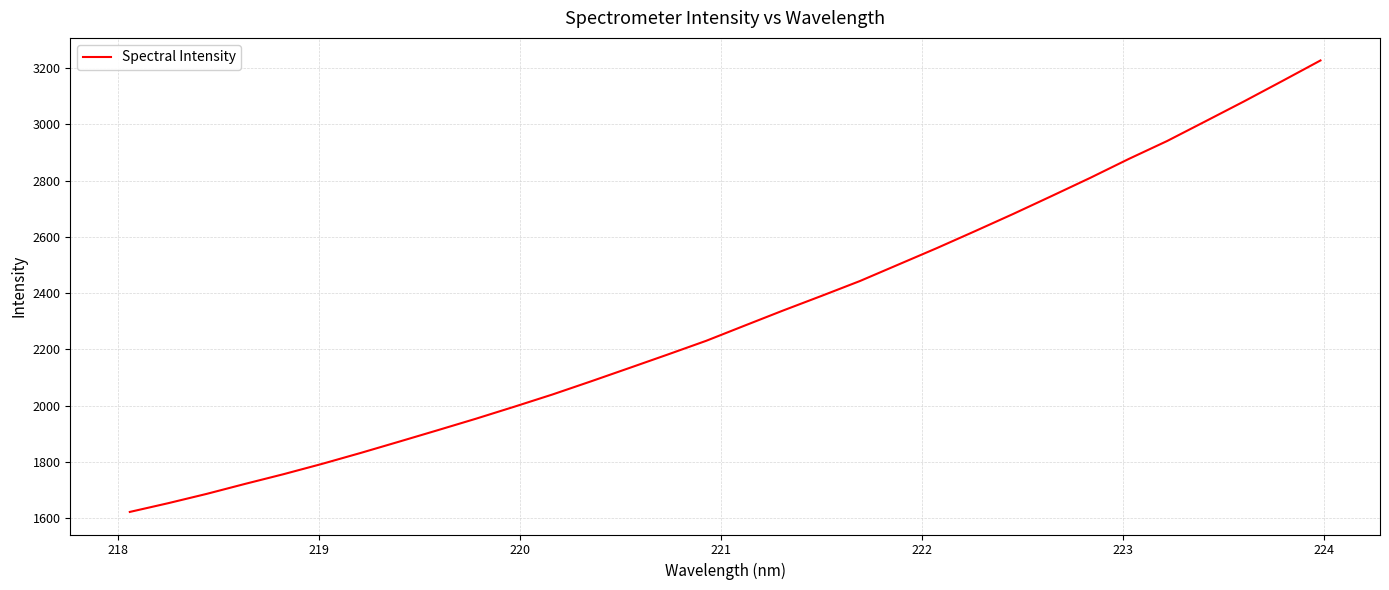

What is the difference between the maximum and minimum values?

1604.0